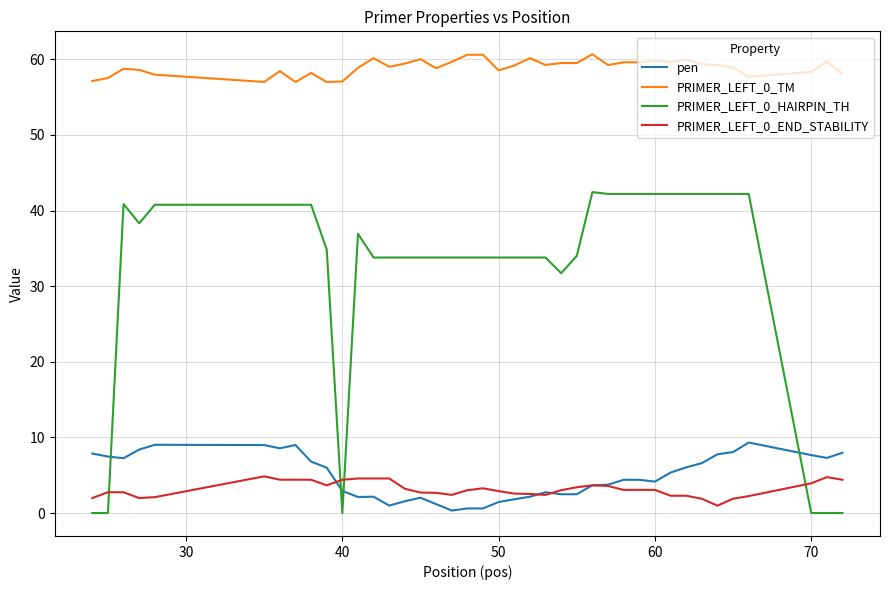

Which series has the largest total across all categories?

PRIMER_LEFT_0_TM